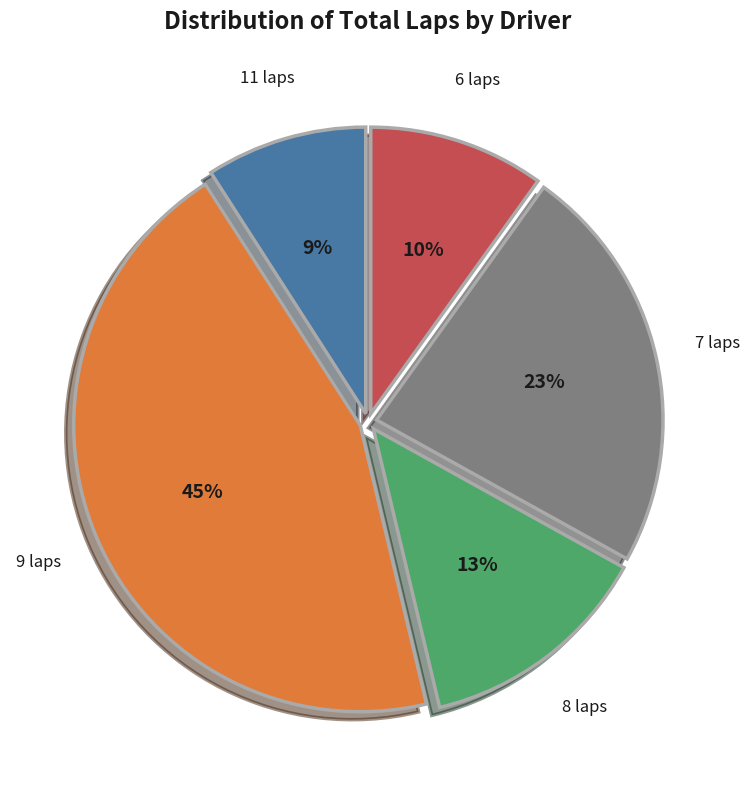

How many slices are in this pie chart?

5